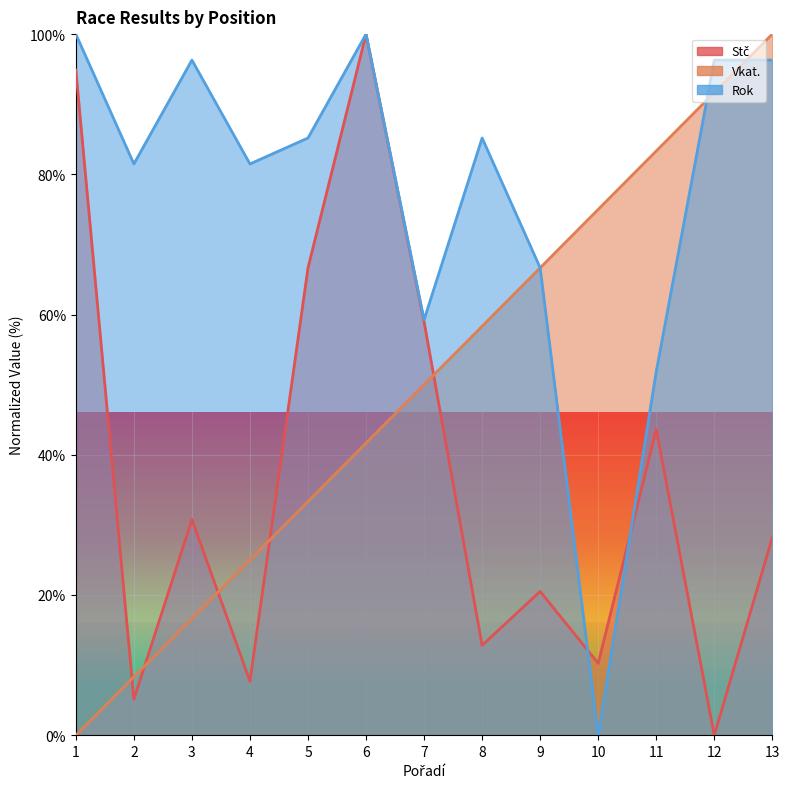

Reading right to left, list all the values displayed in this chart.

Stč: 28.2	0.0	43.6	10.3	20.5	12.8	59.0	100.0	66.7	7.7	30.8	5.1	94.9
Vkat.: 100.0	91.7	83.3	75.0	66.7	58.3	50.0	41.7	33.3	25.0	16.7	8.3	0.0
Rok: 96.3	96.3	51.9	0.0	66.7	85.2	59.3	100.0	85.2	81.5	96.3	81.5	100.0